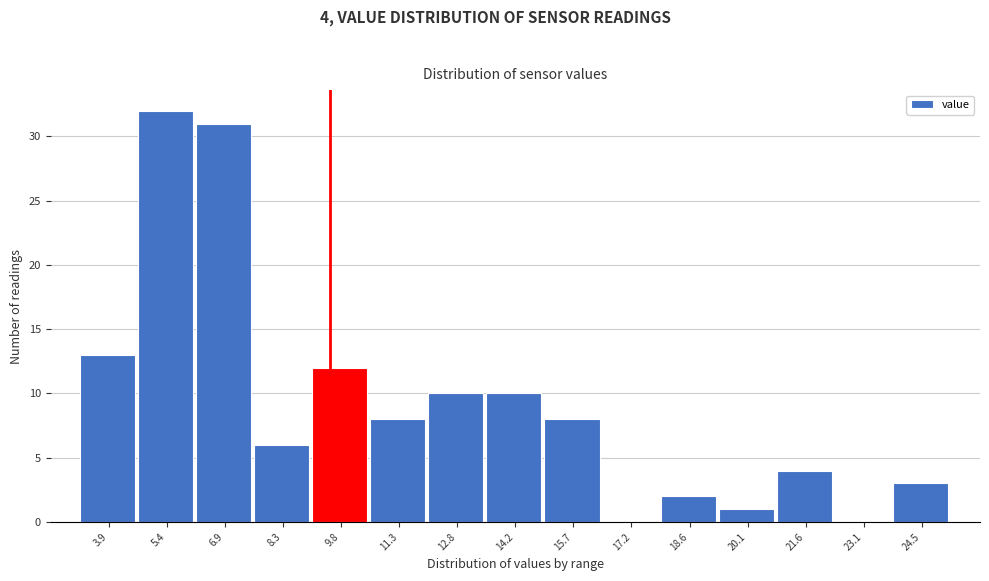

Over which range of the x-axis is the bar tallest?

4.6 to 6.2